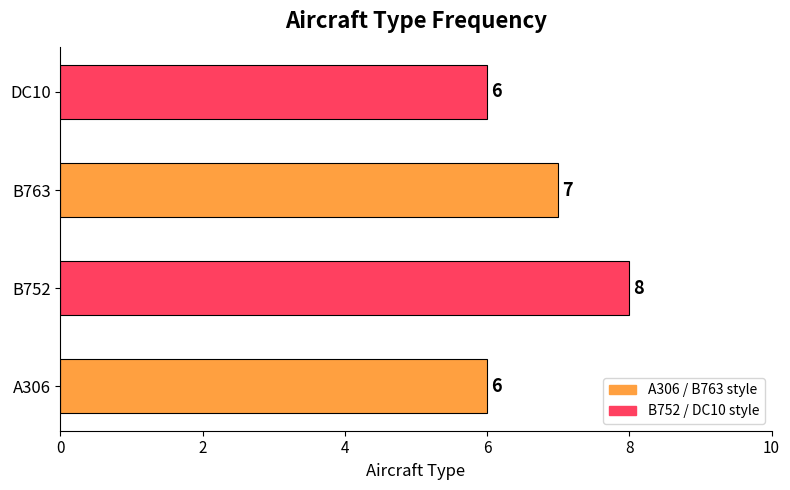

How many values are between 6 and 8?

4